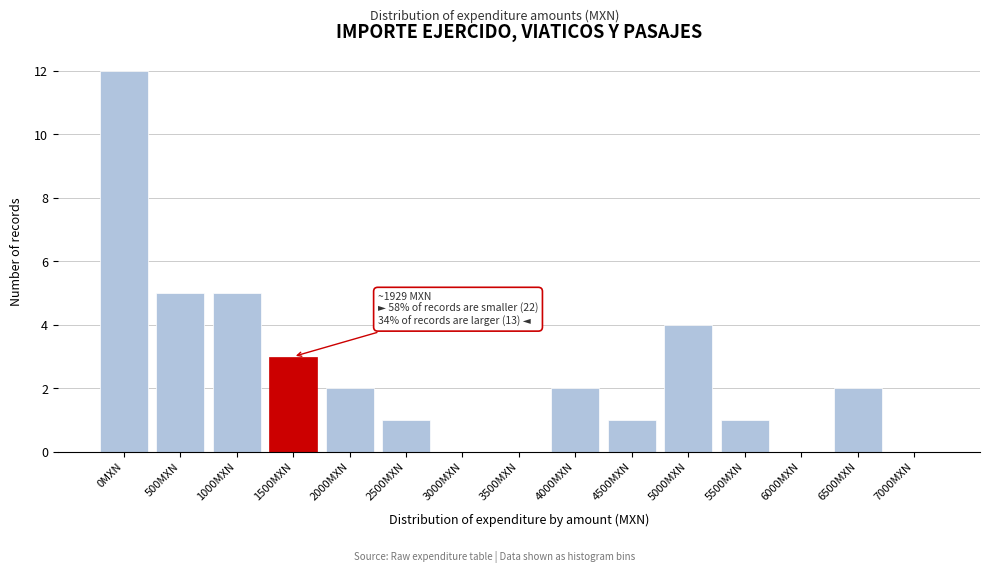

Reading left to right, transcribe all the data shown in this chart.

0MXN=12	500MXN=5	1000MXN=5	1500MXN=3	2000MXN=2	2500MXN=1	3000MXN=0	3500MXN=0	4000MXN=2	4500MXN=1	5000MXN=4	5500MXN=1	6000MXN=0	6500MXN=2	7000MXN=0